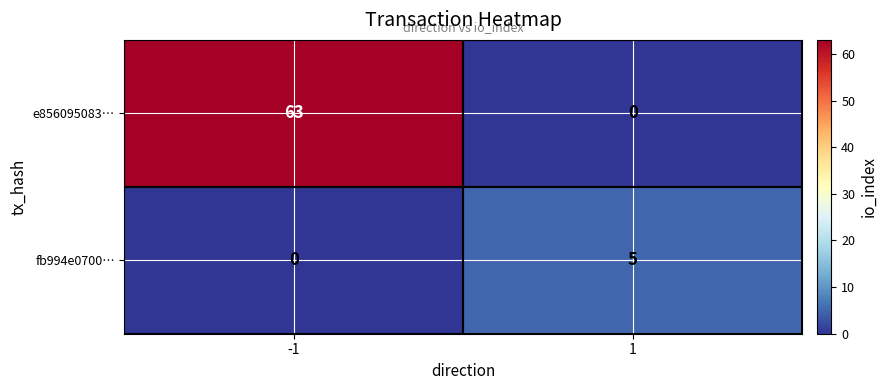

What is the sum of all fb994e0700… values?

5